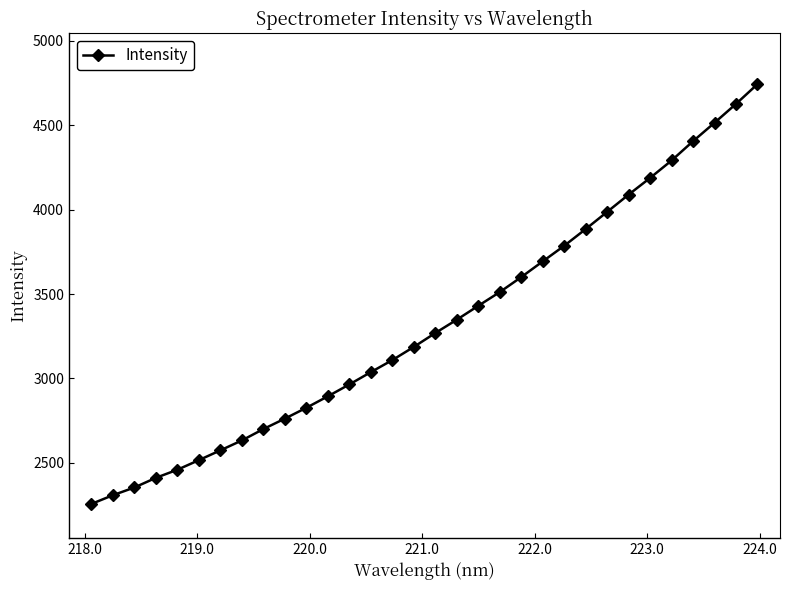

What is the sum of all values?

106372.6